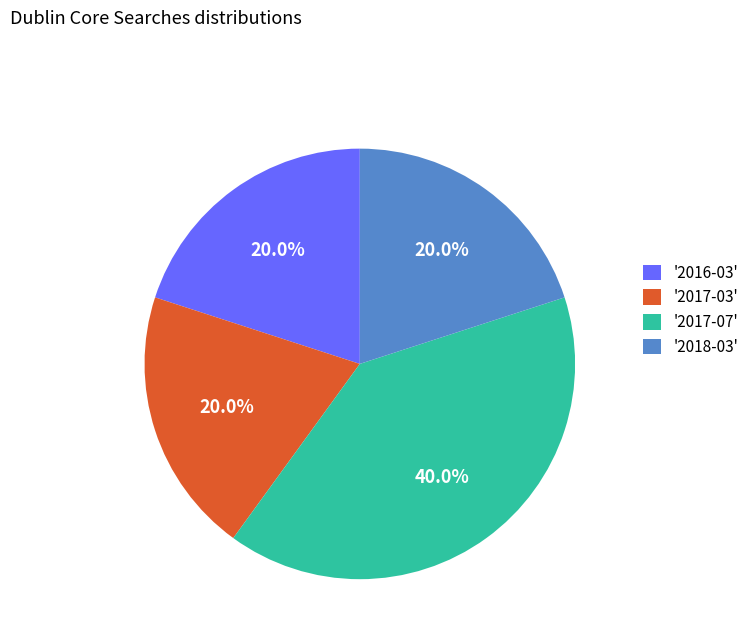

To the nearest percent, what is the average slice percentage?

25%